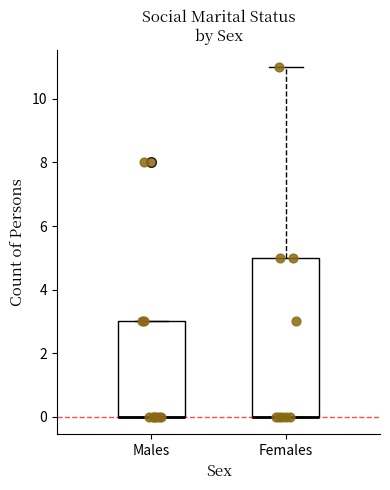

Reading left to right, transcribe this box plot: for each box, give where its median line is, the range the box spans, and where its two whiskers end, as read against the y-axis. The values are not printed on the chart, so give them approximately, as read against the axis.

Males: median 0 (drawn on the box's lower edge), box 0 to 3, whiskers 0 to 3
Females: median 0 (drawn on the box's lower edge), box 0 to 5, whiskers 0 to 11